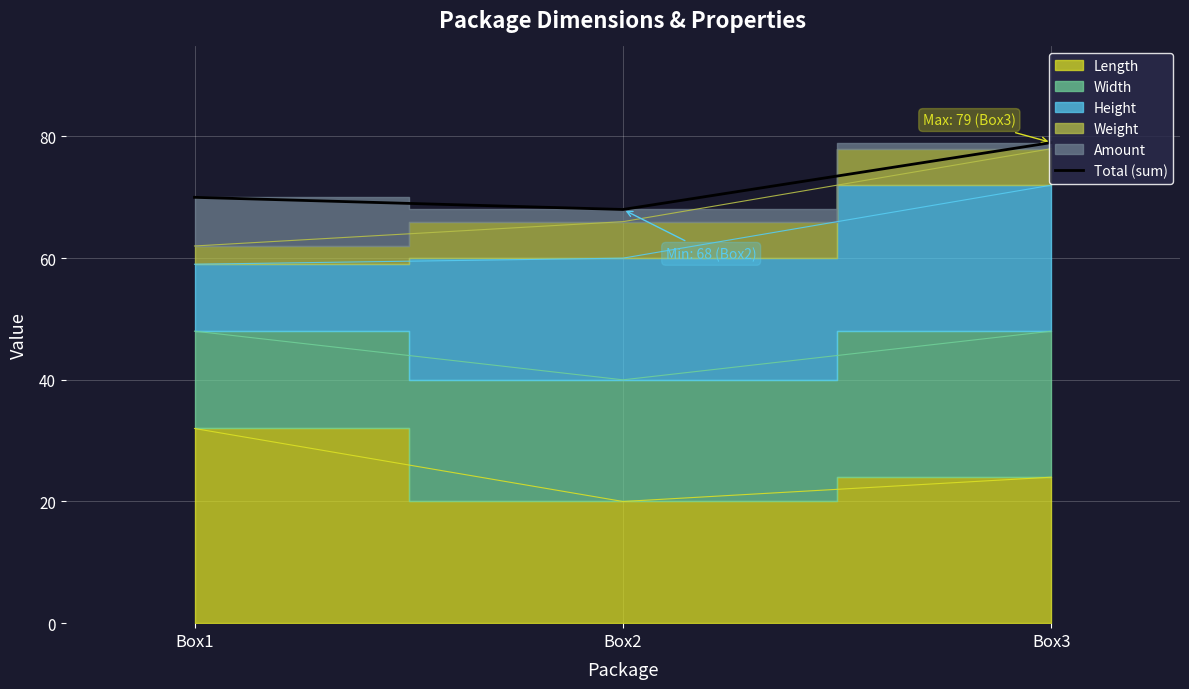

What is the sum of all values?

217